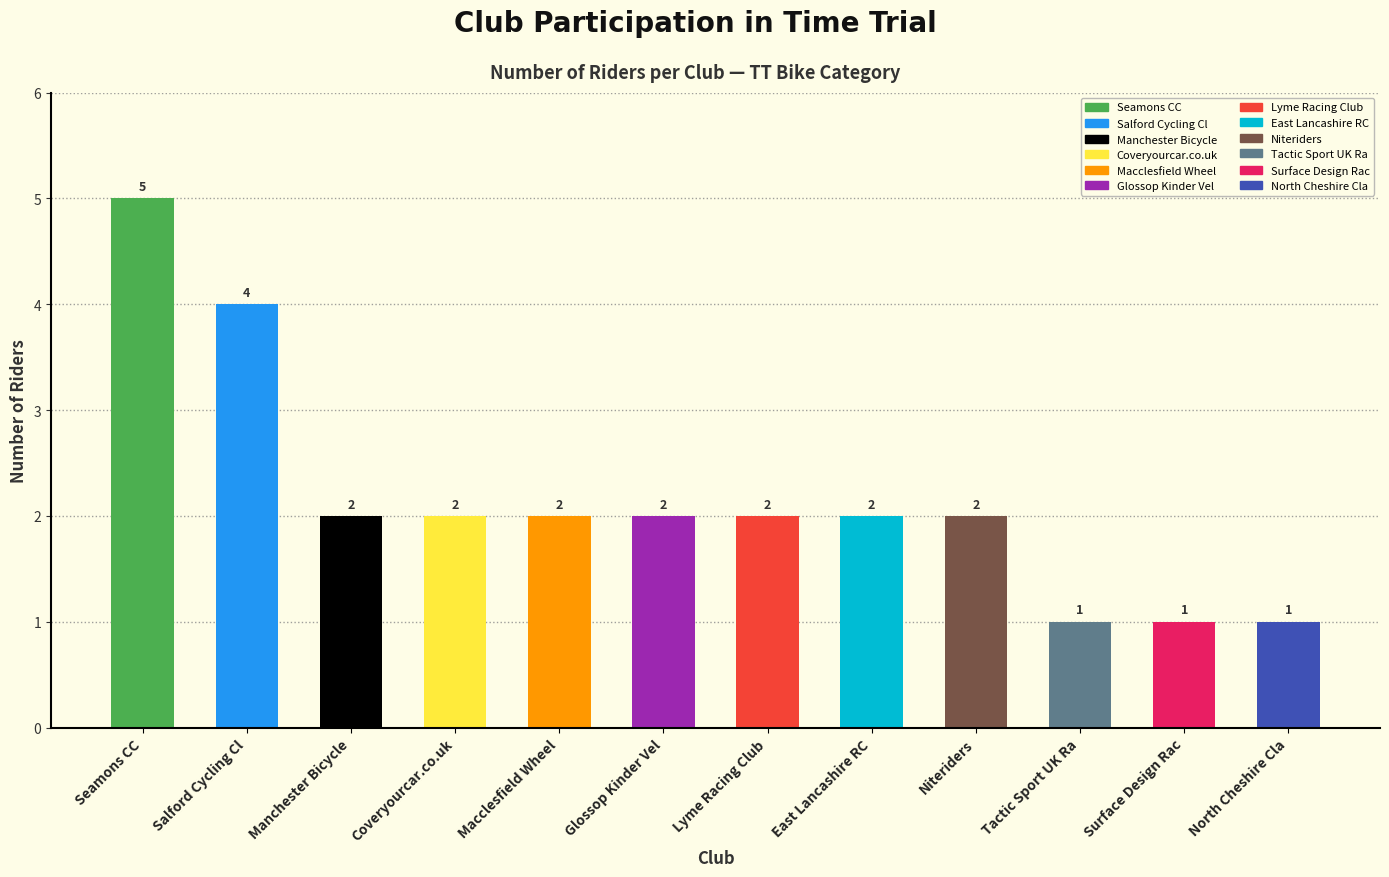

What is the difference between the second highest and second lowest values?

3